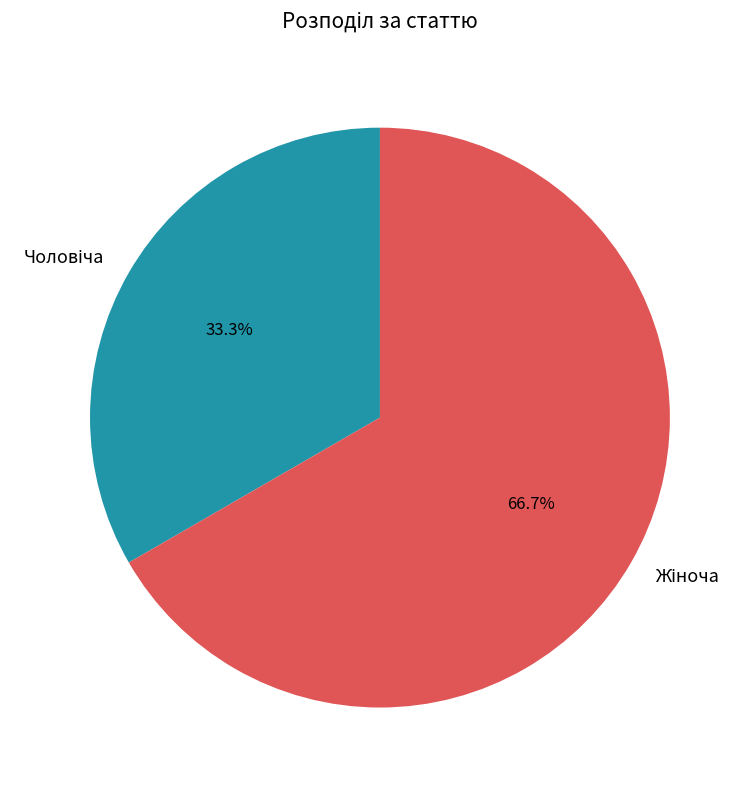

Is there any slice that represents more than half of the pie?

Yes